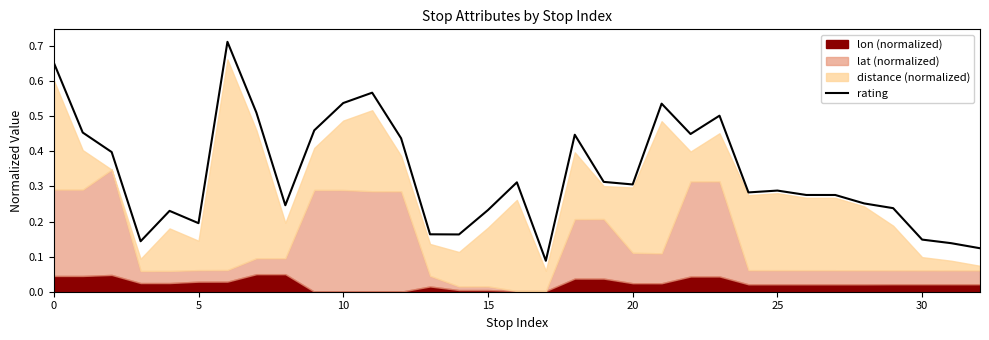

The rating series shows 0.2 at 25. True or false?

False